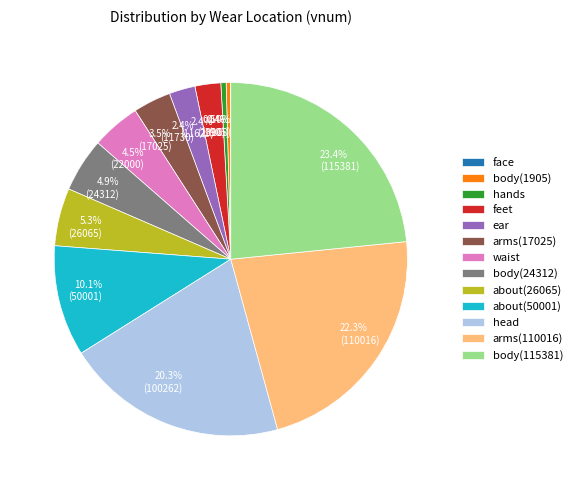

To the nearest percent, what is the difference between the largest and smallest slice percentages?

23%